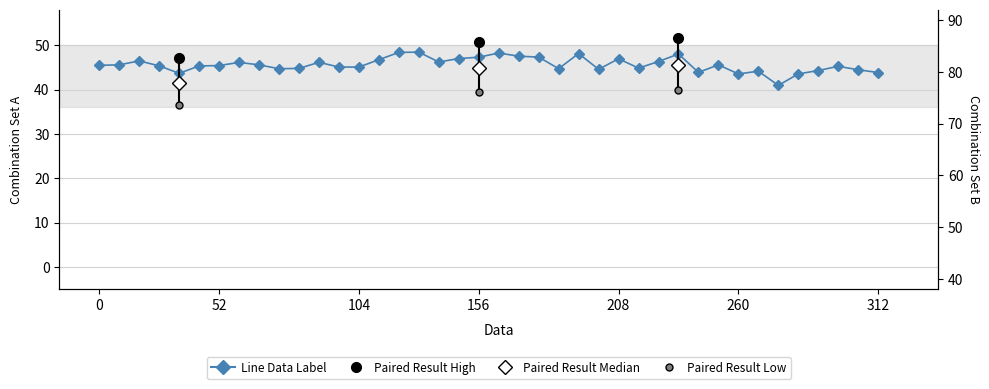

The chart shows a value of 18.6 at 23. True or false?

False